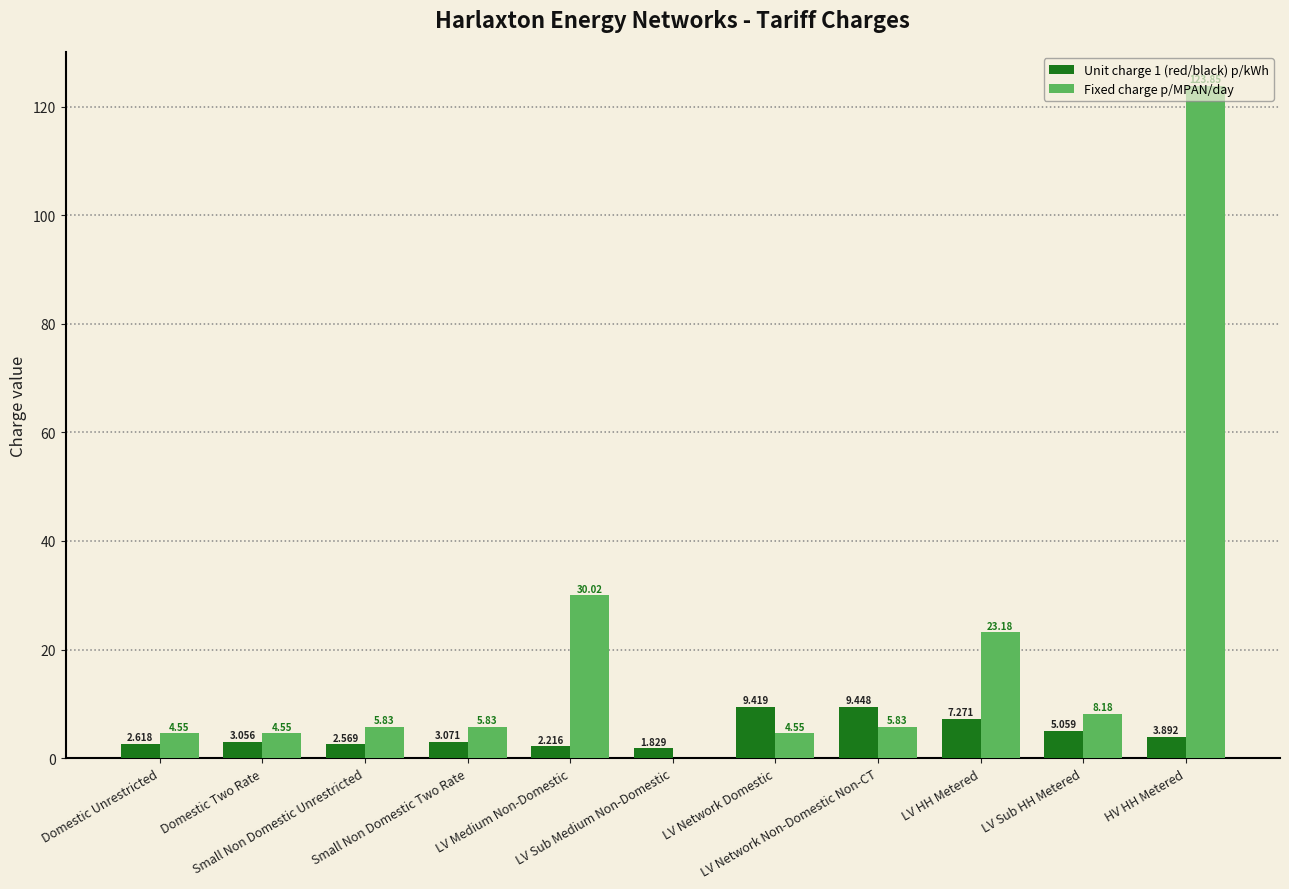

Which series has the largest total across all categories?

Fixed charge p/MPAN/day